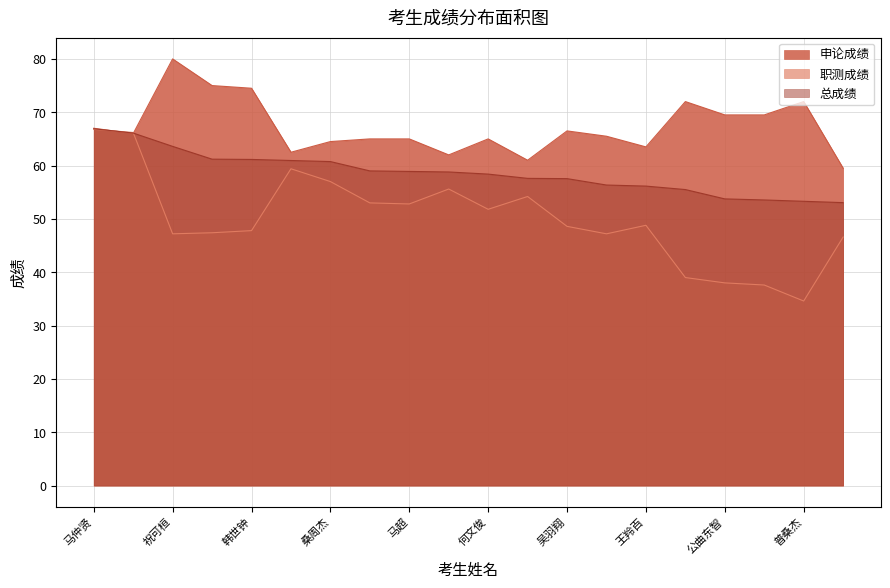

How many interior local peaks does the 职测成绩 series have?

4